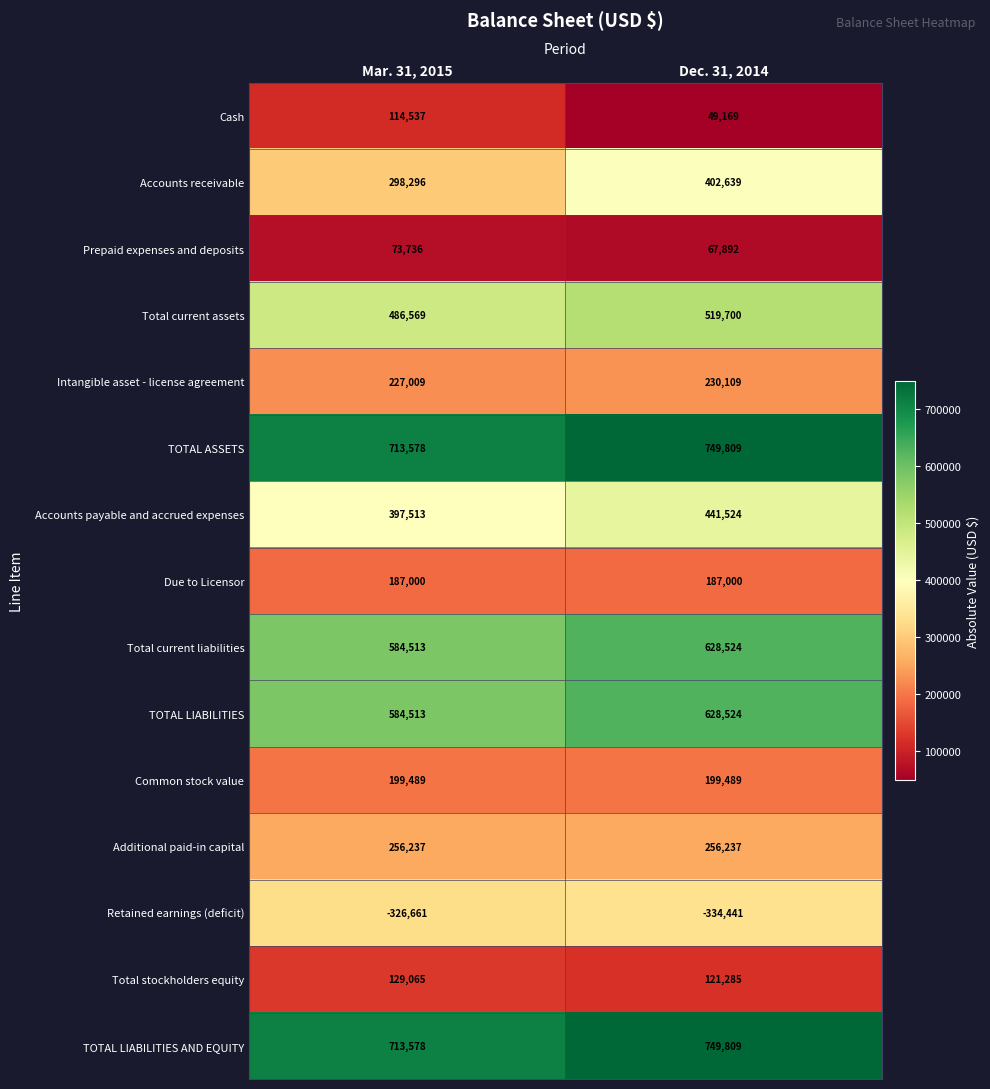

Which series changed the most between Mar. 31, 2015 and Dec. 31, 2014?

Accounts receivable